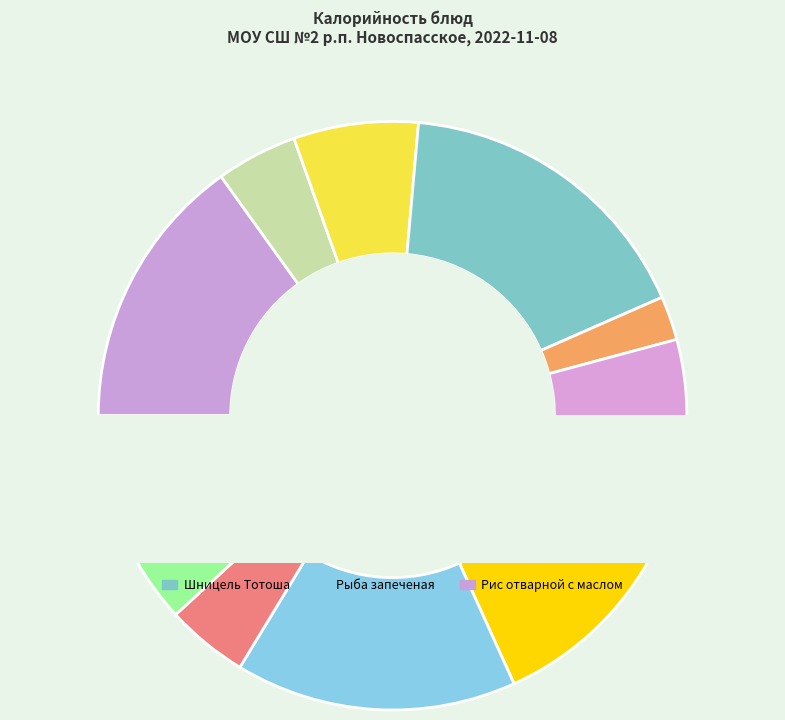

Is there any slice that represents more than half of the pie?

No